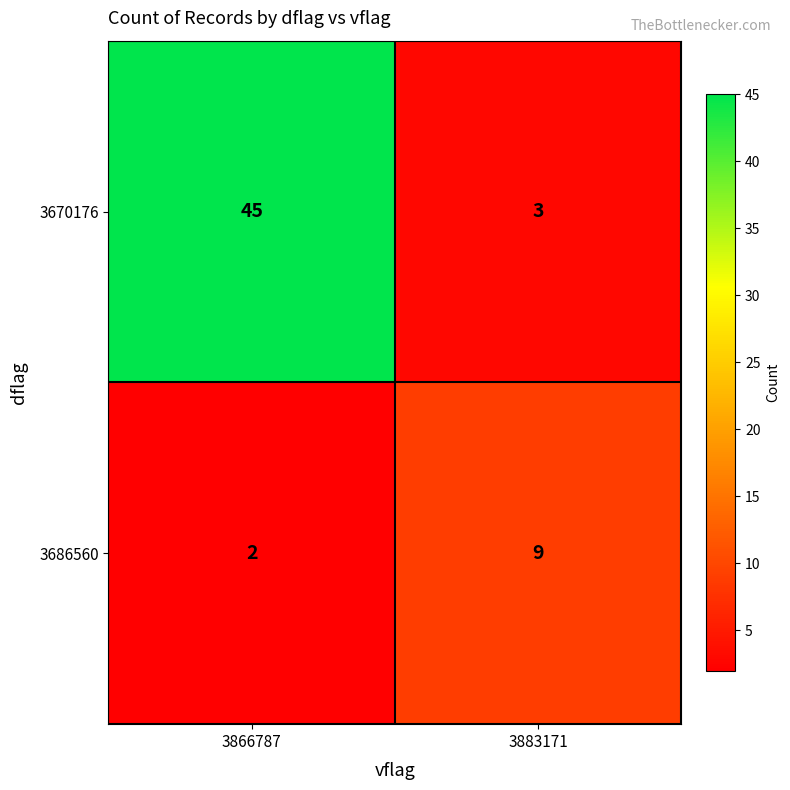

What is the sum of the 3686560 values at 3866787 and 3883171?

11